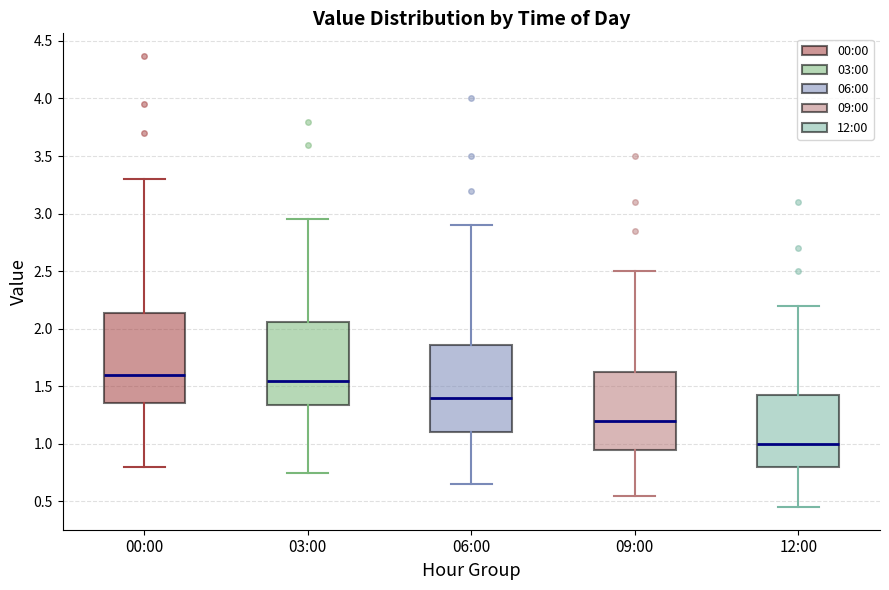

Reading left to right, transcribe this box plot: for each box, give where its median line is, the range the box spans, and where its two whiskers end, as read against the y-axis. The values are not printed on the chart, so give them approximately, as read against the axis.

00:00: median 1.60, box 1.35 to 2.15, whiskers 0.80 to 3.30
03:00: median 1.55, box 1.35 to 2.05, whiskers 0.75 to 2.95
06:00: median 1.40, box 1.10 to 1.85, whiskers 0.65 to 2.90
09:00: median 1.20, box 0.95 to 1.65, whiskers 0.55 to 2.50
12:00: median 1.00, box 0.80 to 1.45, whiskers 0.45 to 2.20